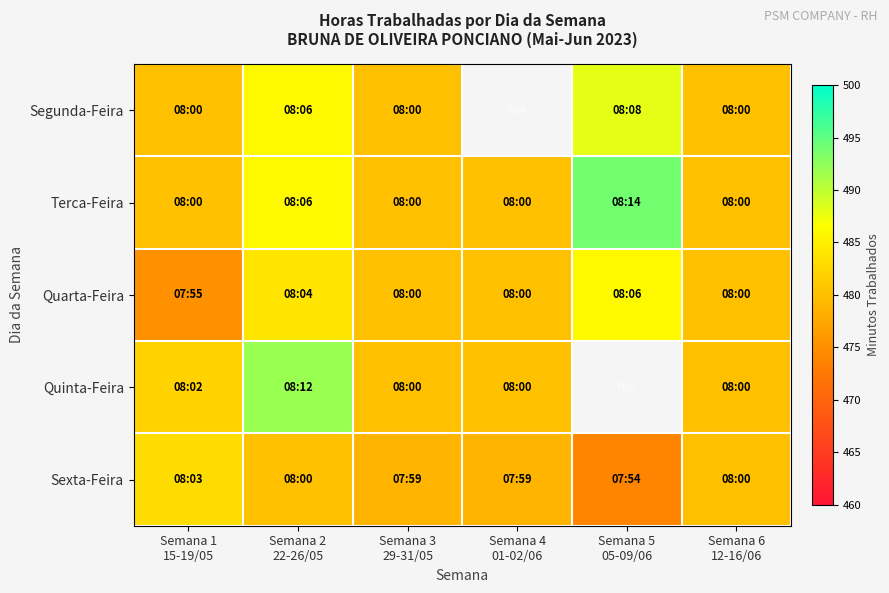

How many values in the Terca-Feira series exceed 480?

2